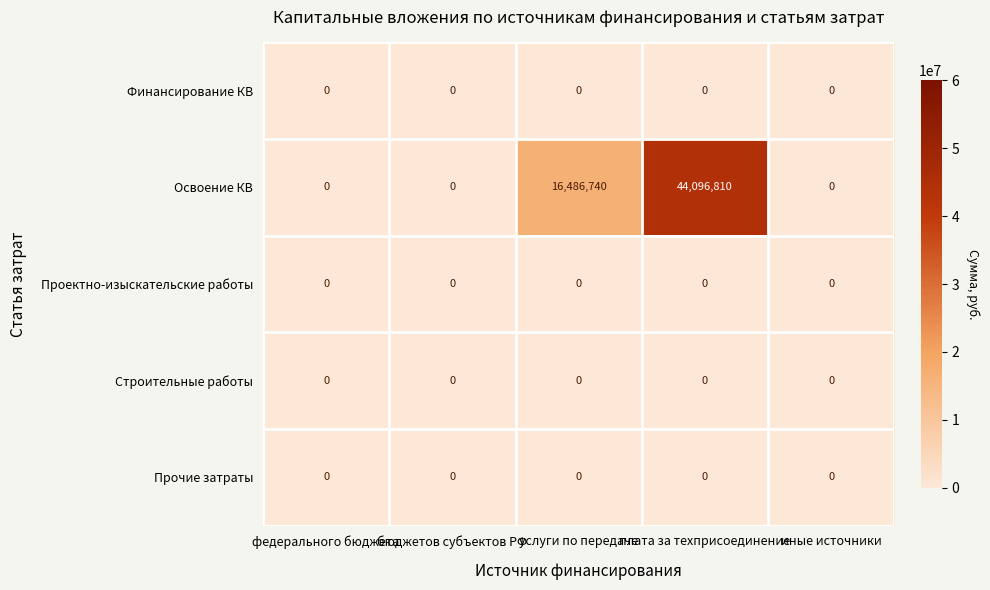

Which series has the largest total across all categories?

Освоение КВ